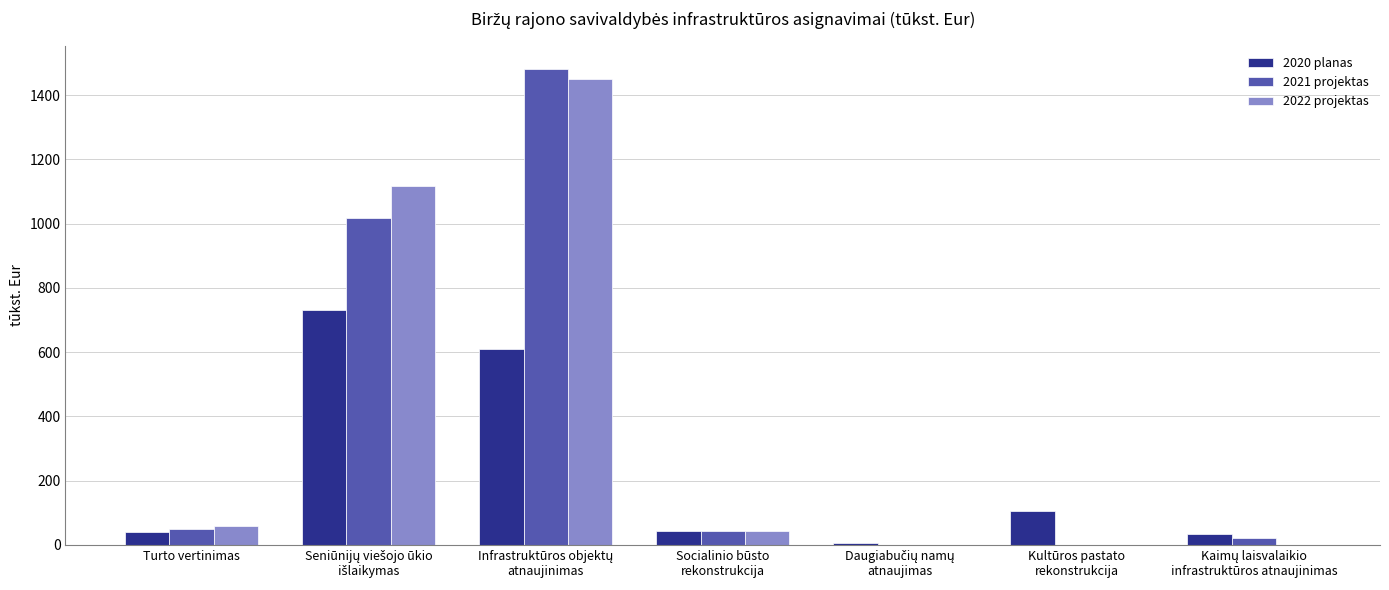

Is it true that 2022 projektas equals 911.4 at Kultūros pastato
rekonstrukcija?

False